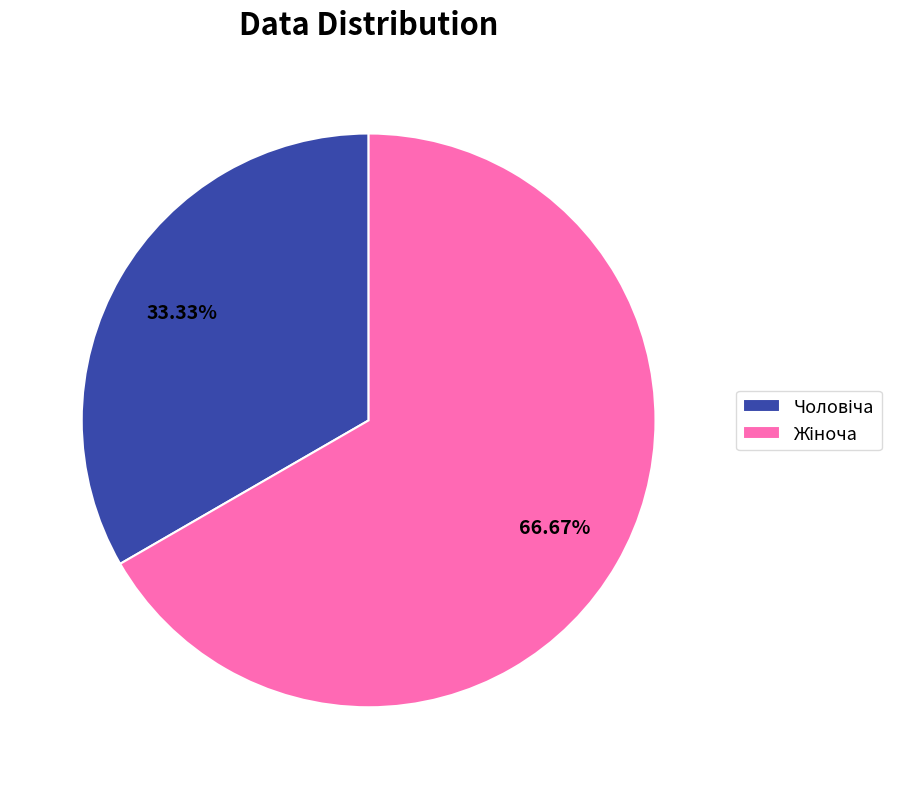

Is there a majority slice in this chart?

Yes